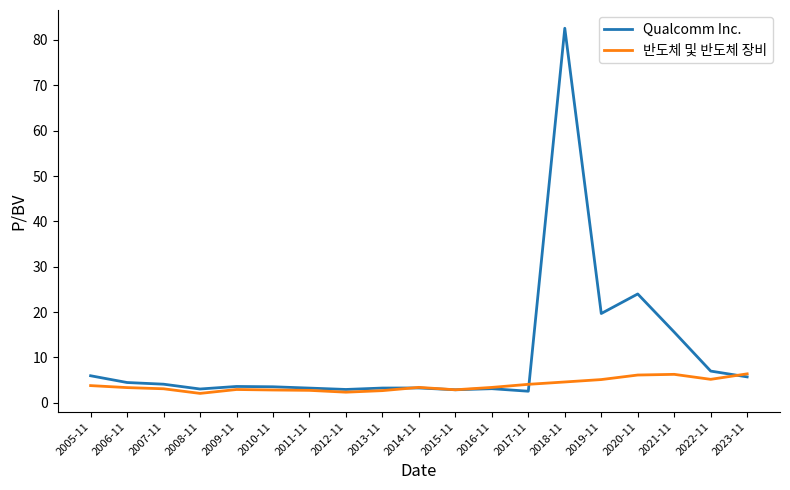

What position from the right is 2018-11?

6